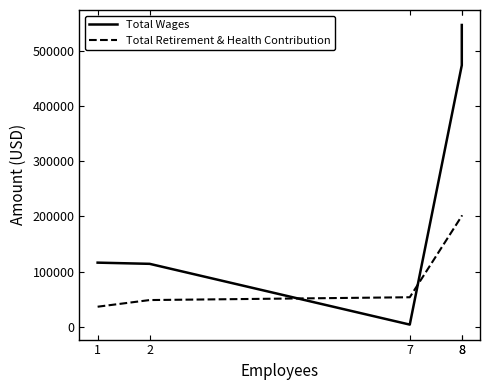

How many data points in Total Wages are above 116237?

2